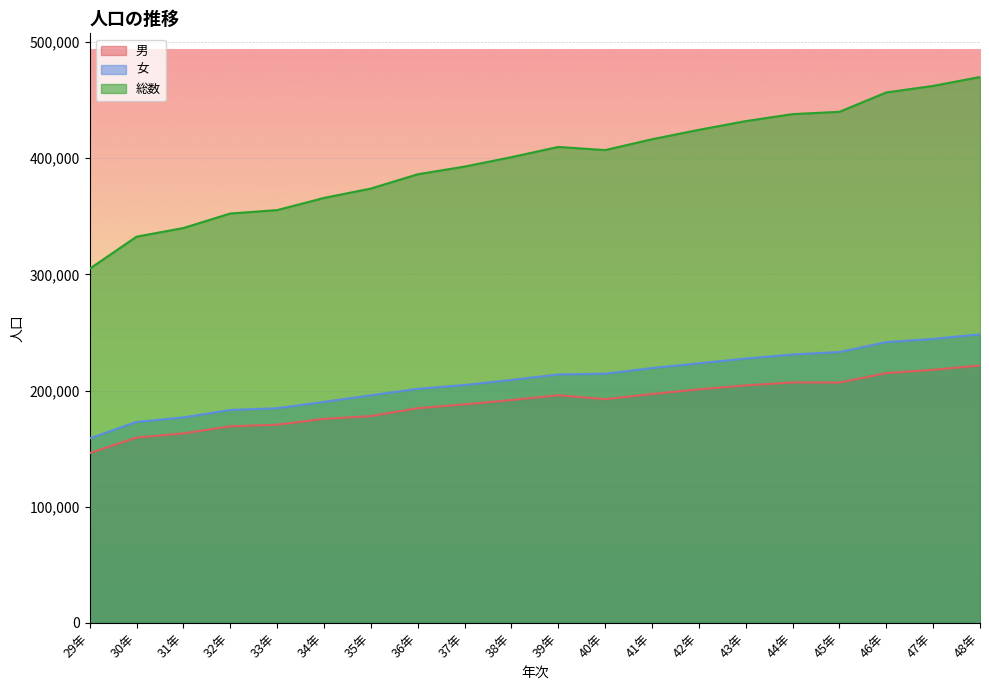

How many data points in 男 are above 192538?

9